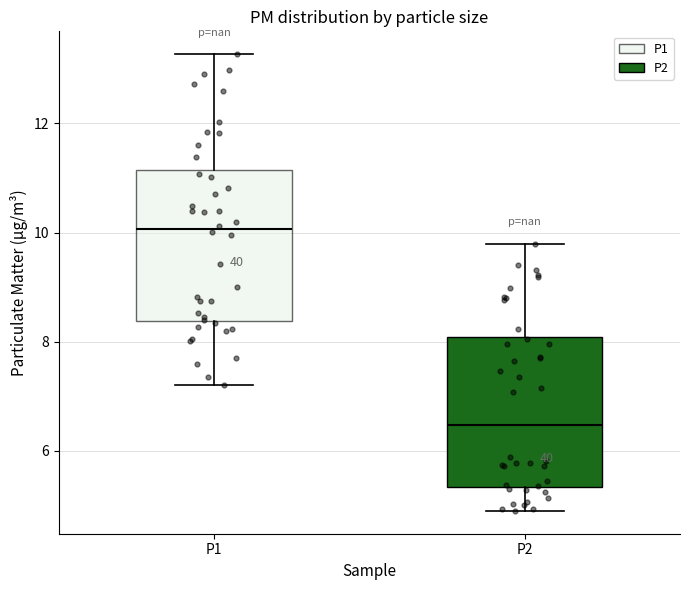

Where is the lower edge of the box for P2 on the y-axis? The values are not printed on the chart, so give them approximately, as read against the axis.

5.4